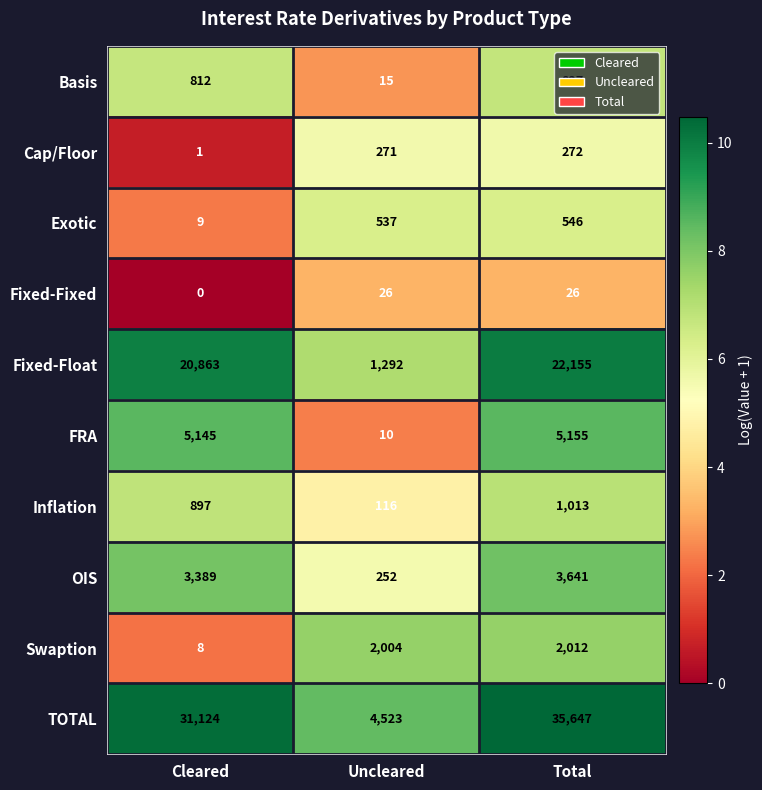

What is the total value across all series at Uncleared?

9046